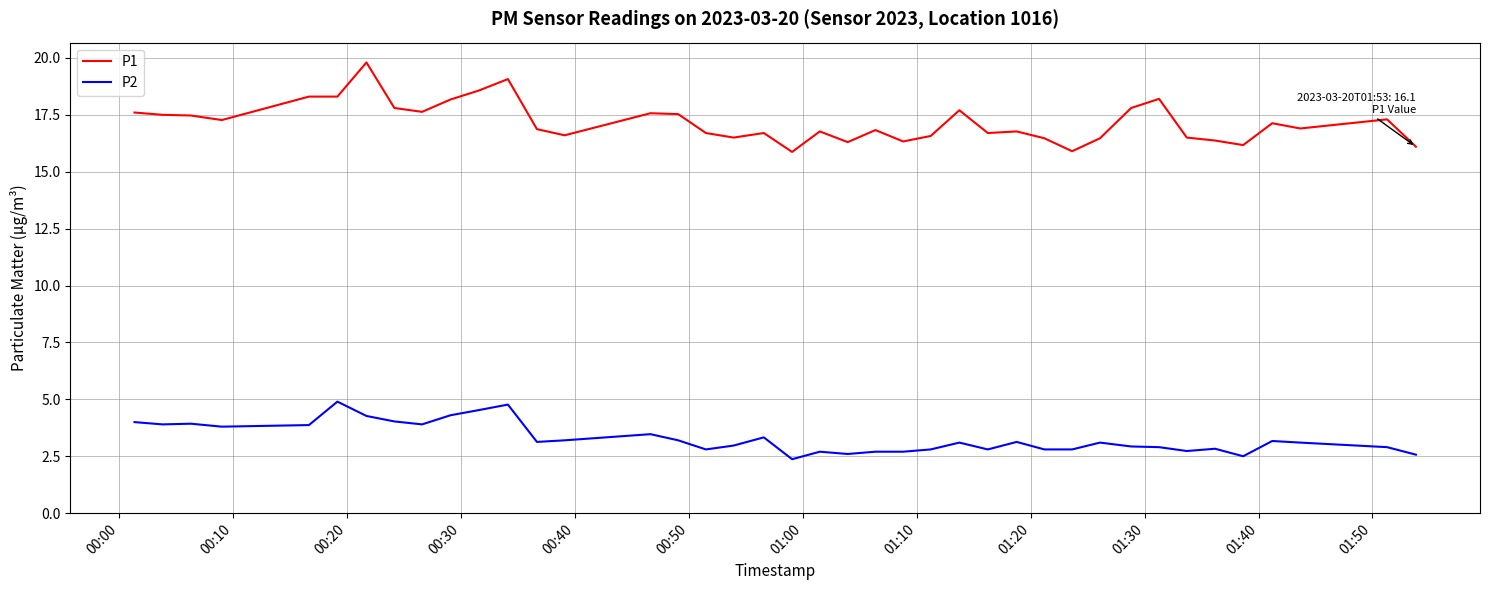

True or false: P2 and P1 intersect in this chart.

False